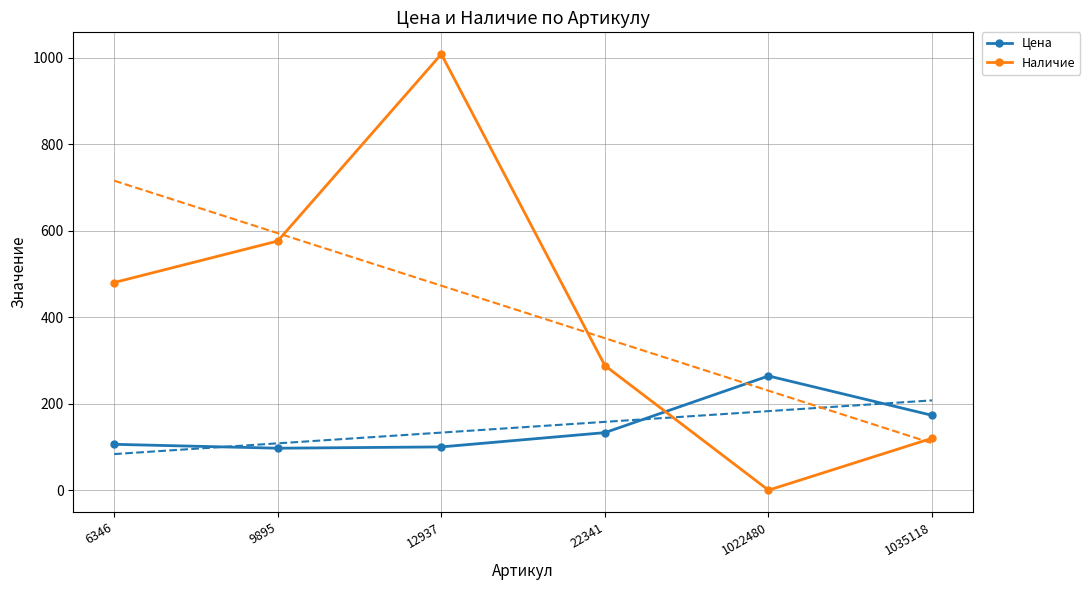

The value of Наличие at 9895 is 841. True or false?

False